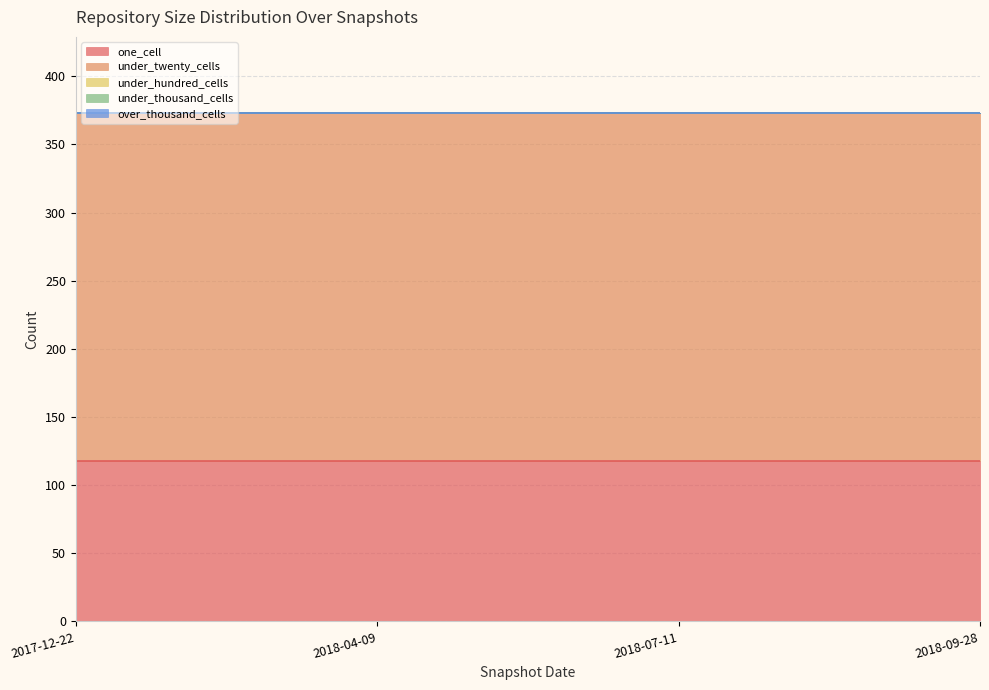

True or false: under_thousand_cells and one_cell cross at least once.

False